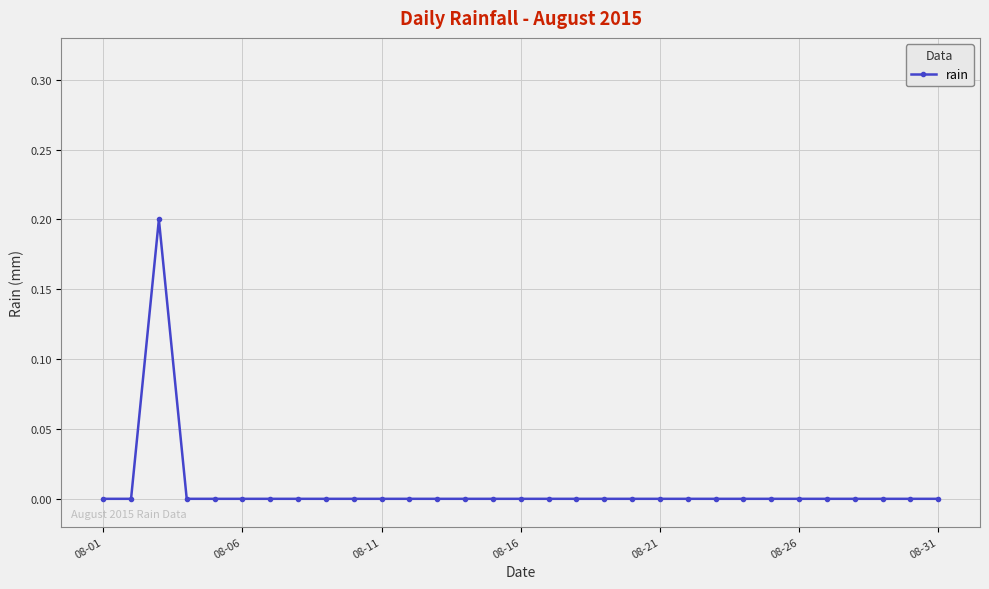

At which label is the value closest to 0?

08-01